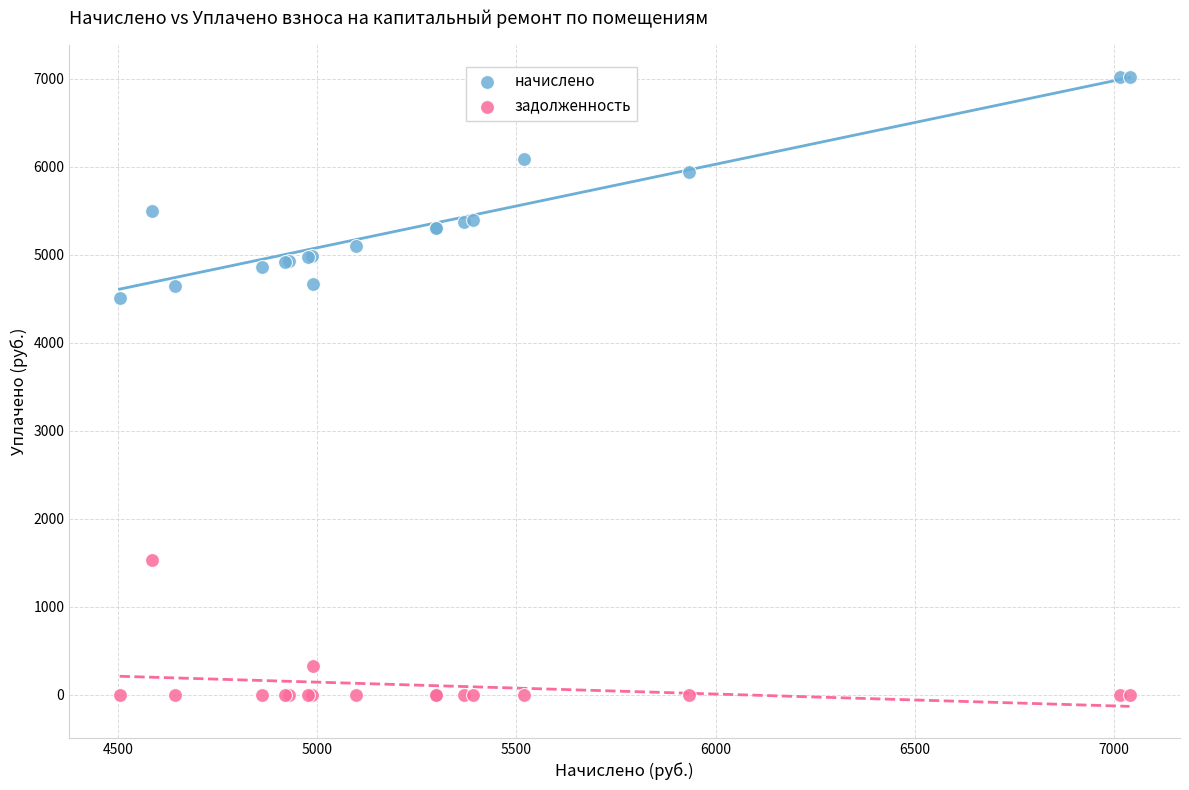

What are all the series names shown in the legend?

начислено, задолженность